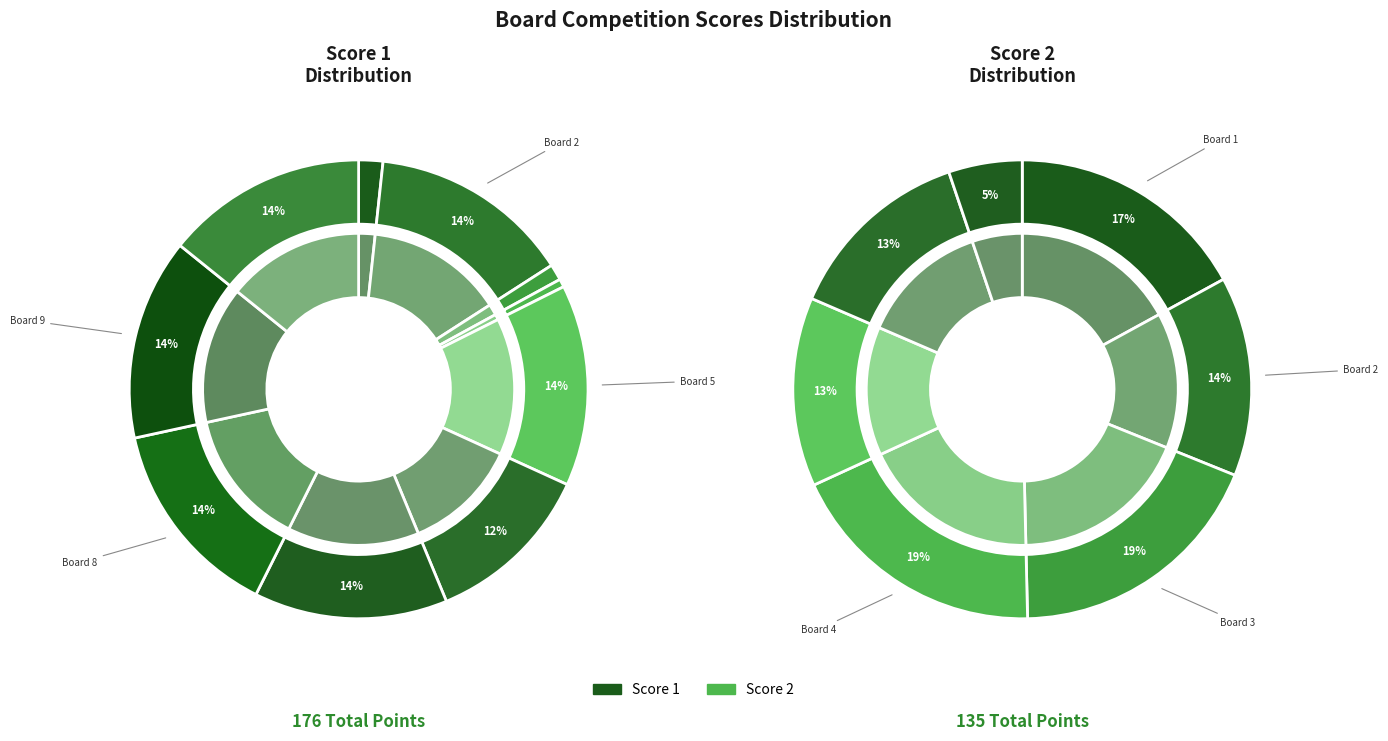

What is the smallest slice in the pie chart?

5